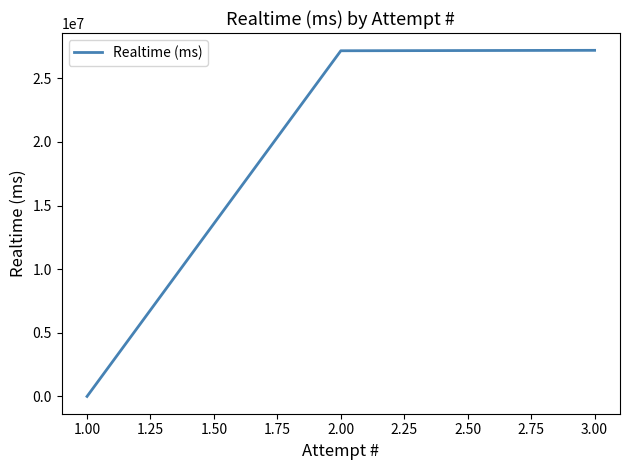

Where is the data nearest to the value 13603052?

2.00